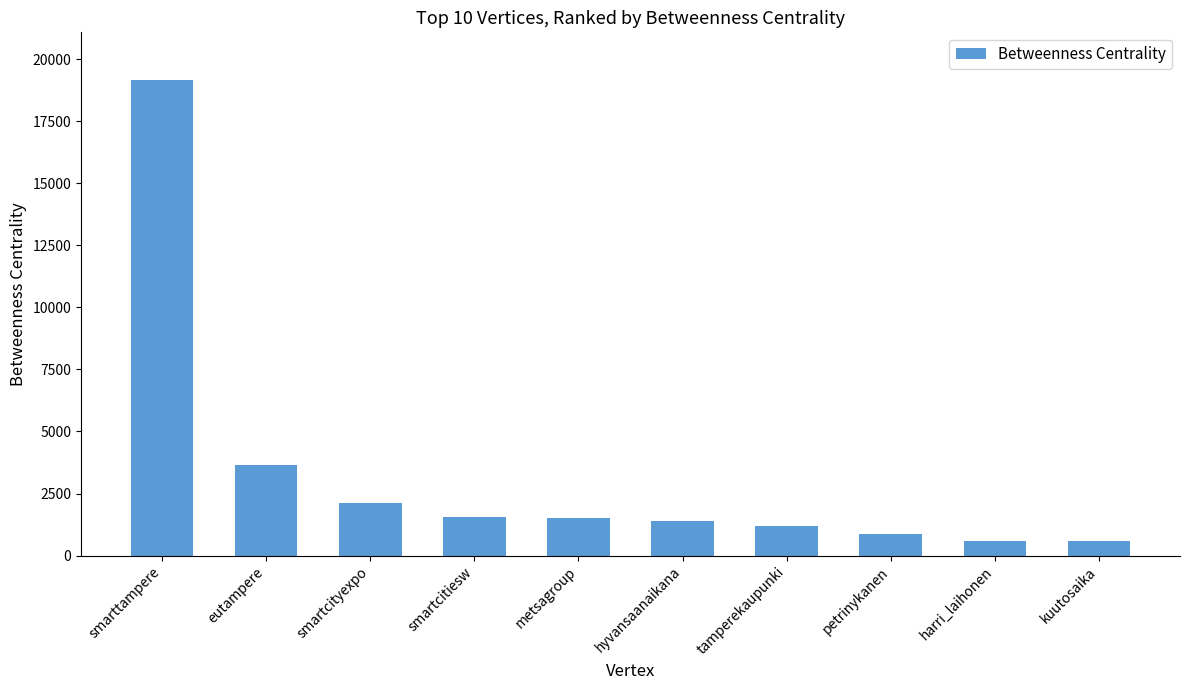

The chart shows a value of 704.4 at smartcitiesw. True or false?

False